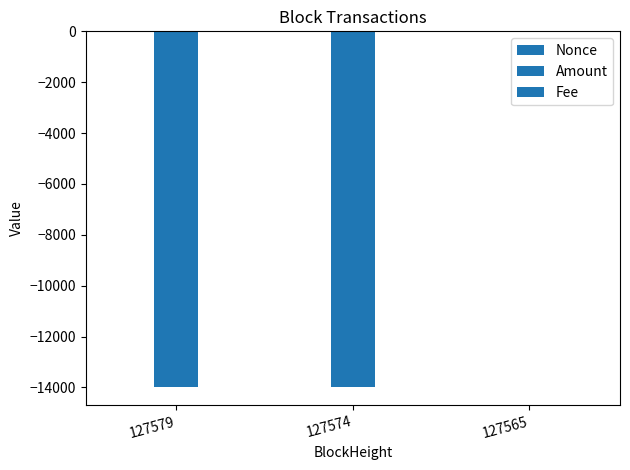

List the labels in order of Fee value, largest first.

127574, 127565, 127579